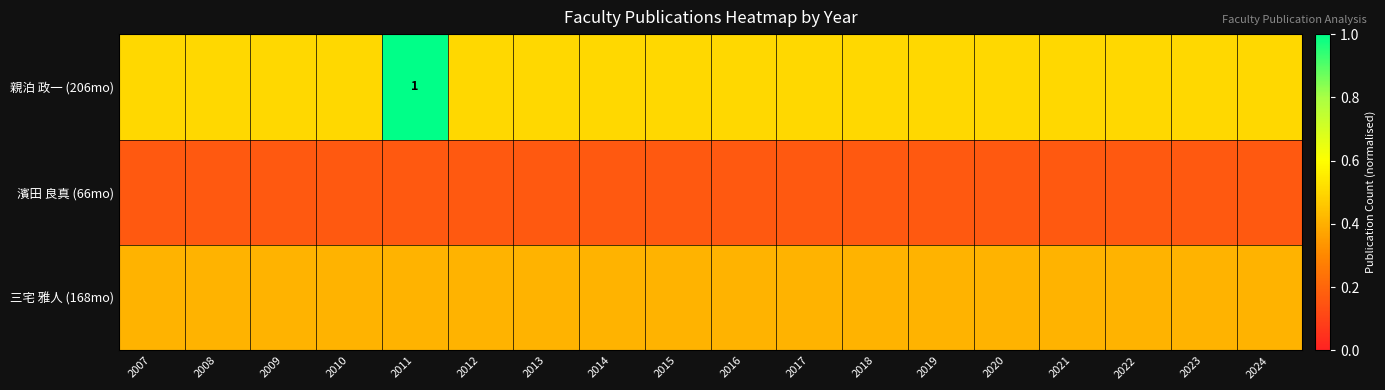

At which category does the chart reach its minimum across all series?

2007